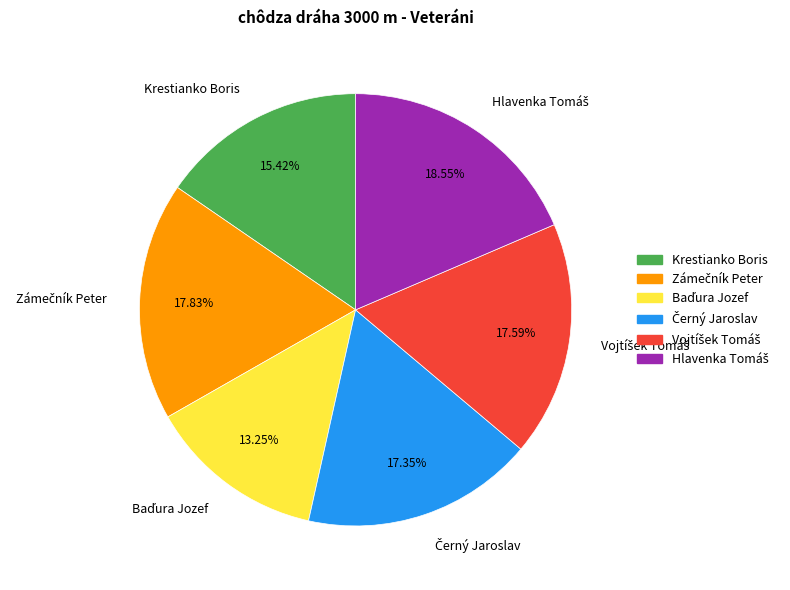

Is there a majority slice in this chart?

No